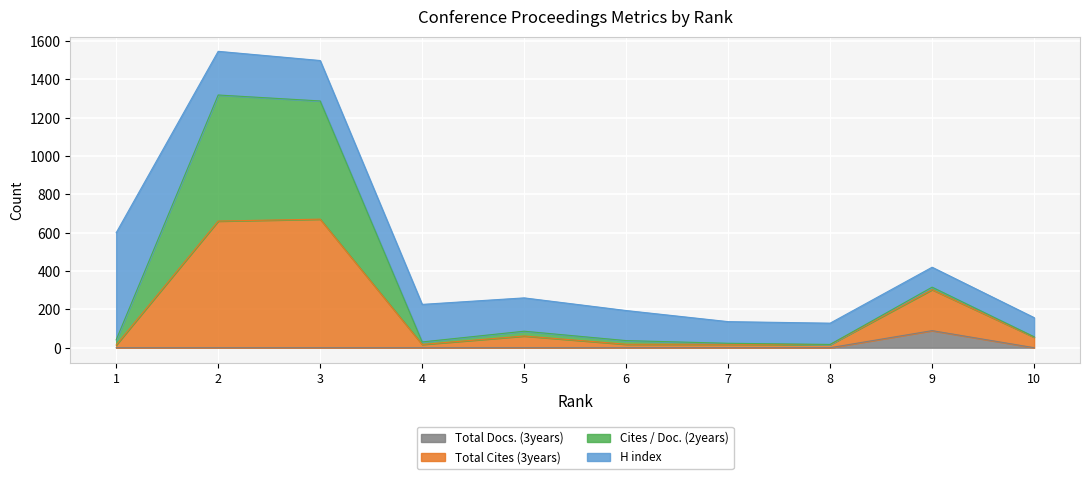

What is the maximum value for Total Docs. (3years)?

89